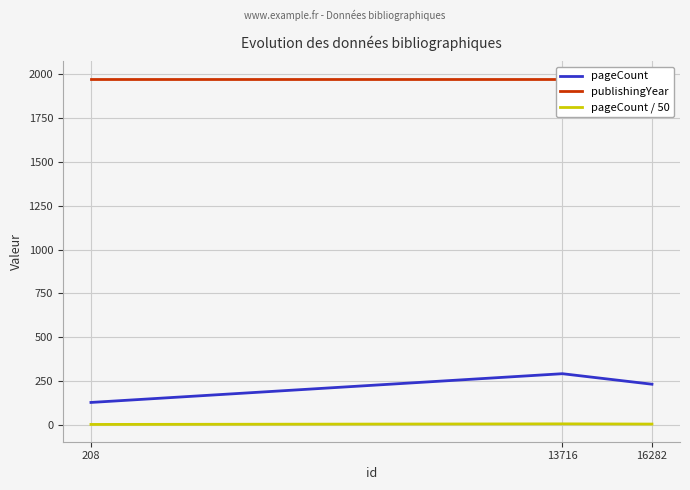

Is this an area chart (filled region under the line)?

No